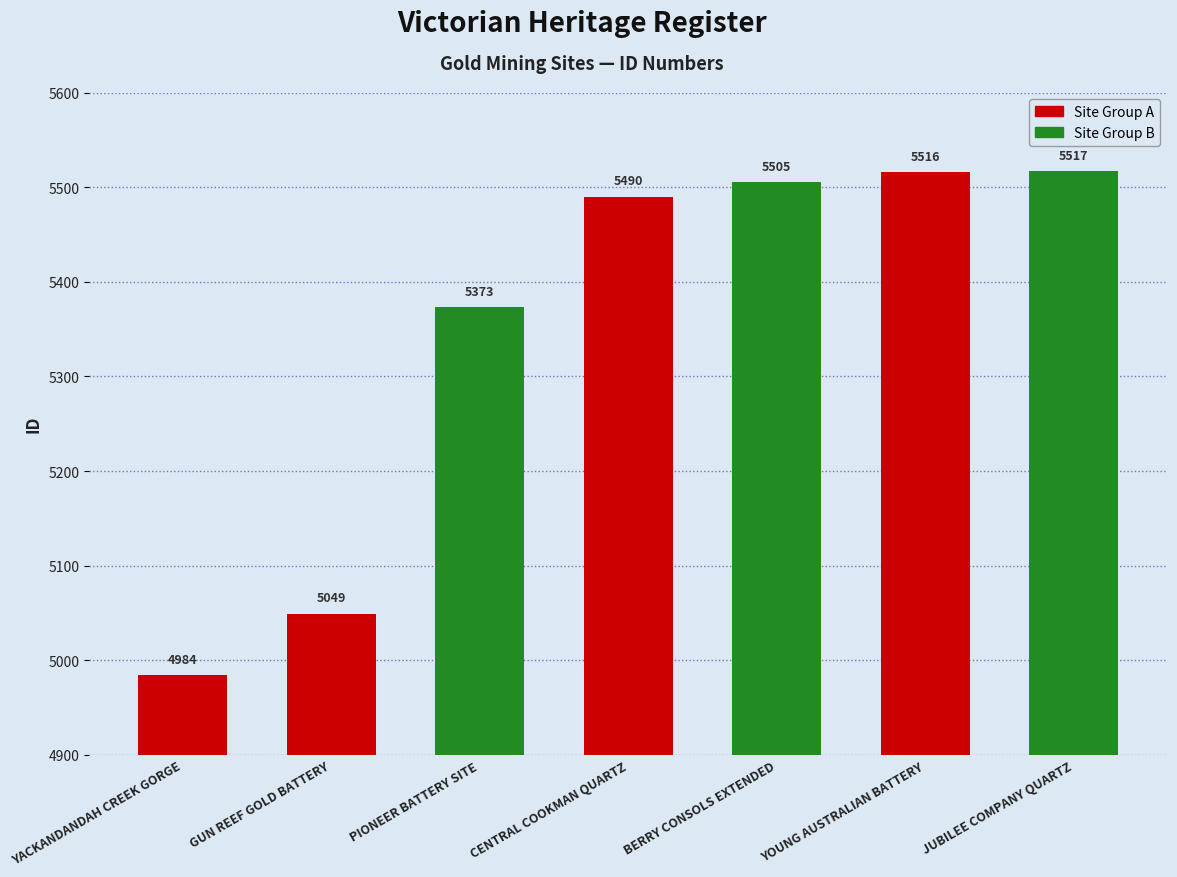

Between CENTRAL COOKMAN QUARTZ and YACKANDANDAH CREEK GORGE, which is larger?

CENTRAL COOKMAN QUARTZ